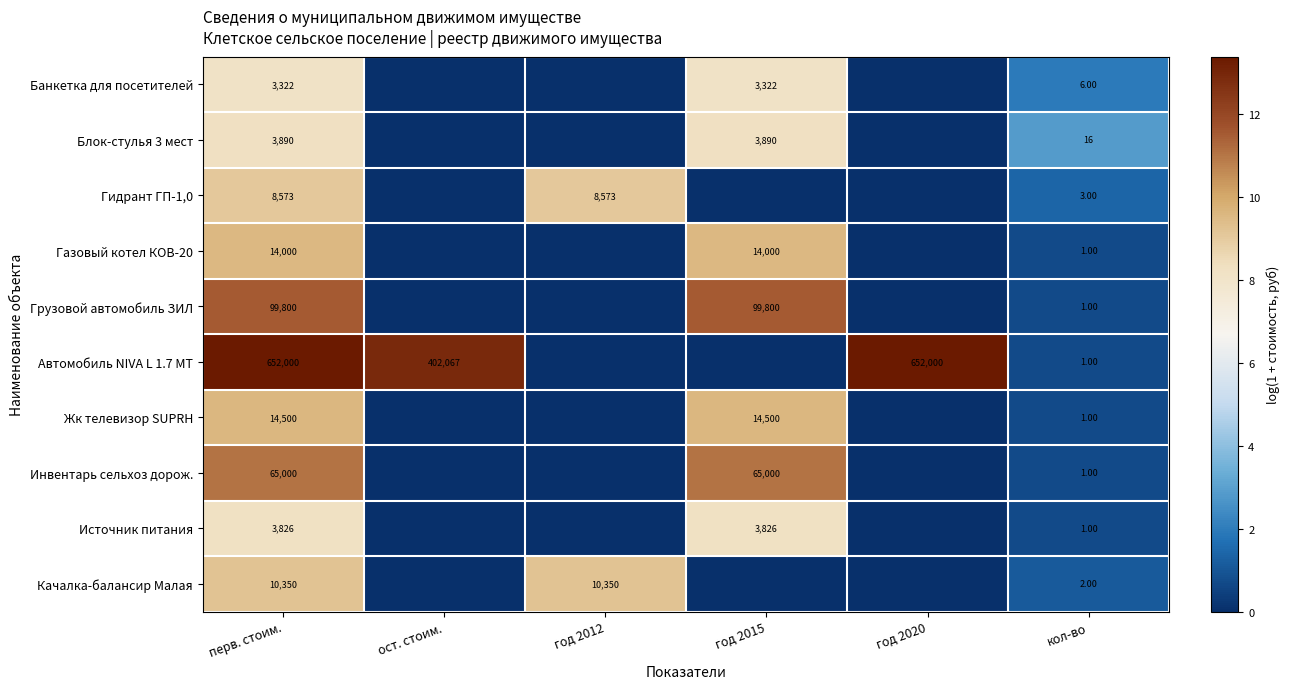

Is it true that Газовый котел КОВ-20 equals 9.5 at год 2015?

True